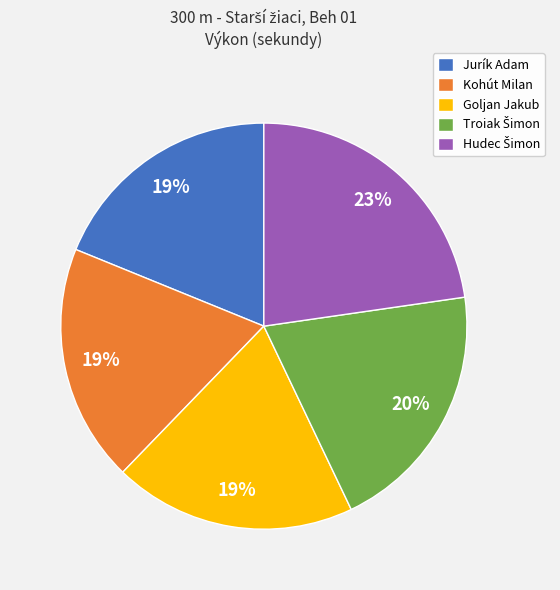

Combined, do Goljan Jakub and Jurík Adam account for over 50%?

No